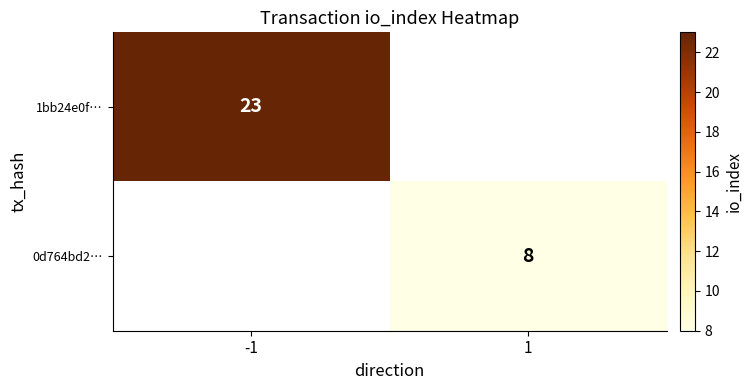

The value of 1bb24e0f… at -1 is 23. True or false?

True